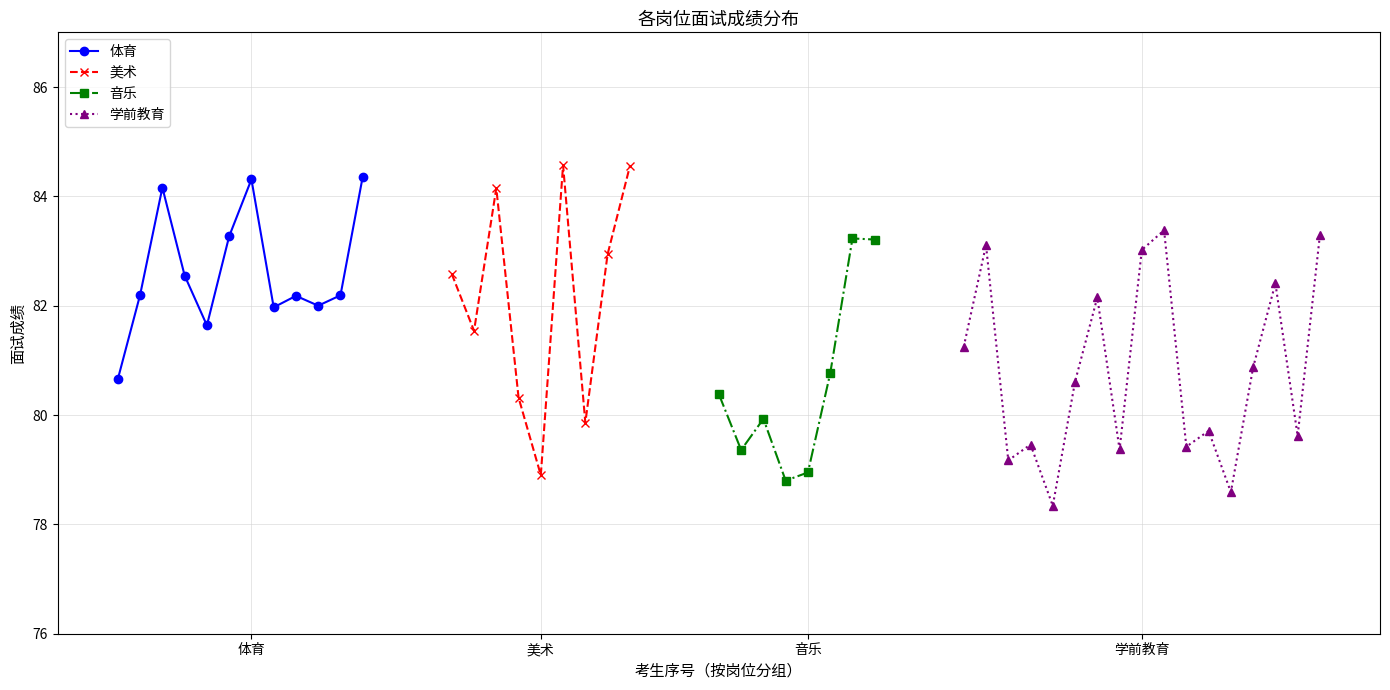

Is it true that 最低分 equals 78.8 at 3?

True